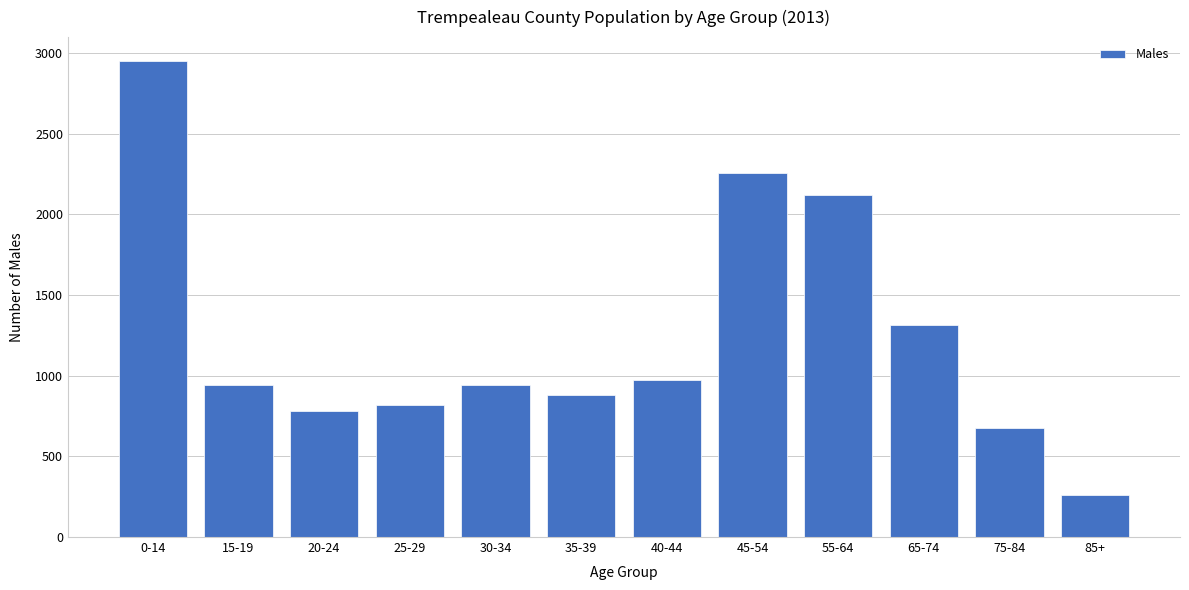

The chart shows a value of 3739 at 55-64. True or false?

False